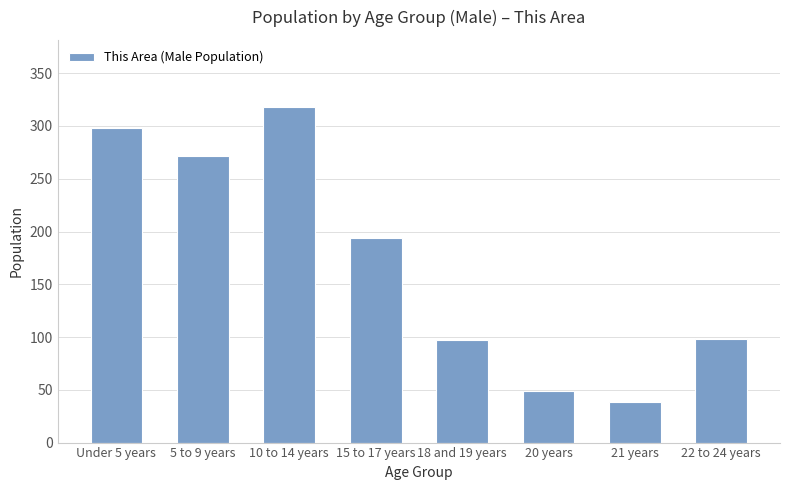

What is the sum of all values?

1364